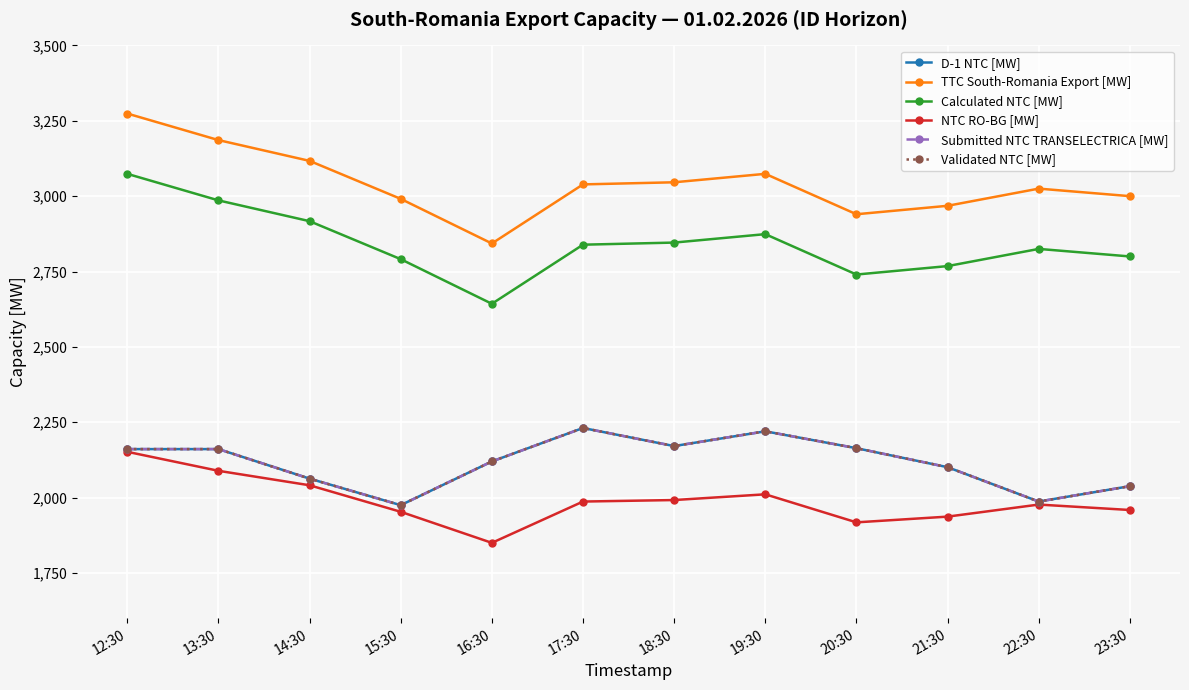

Which series has the largest total across all categories?

TTC South-Romania Export [MW]